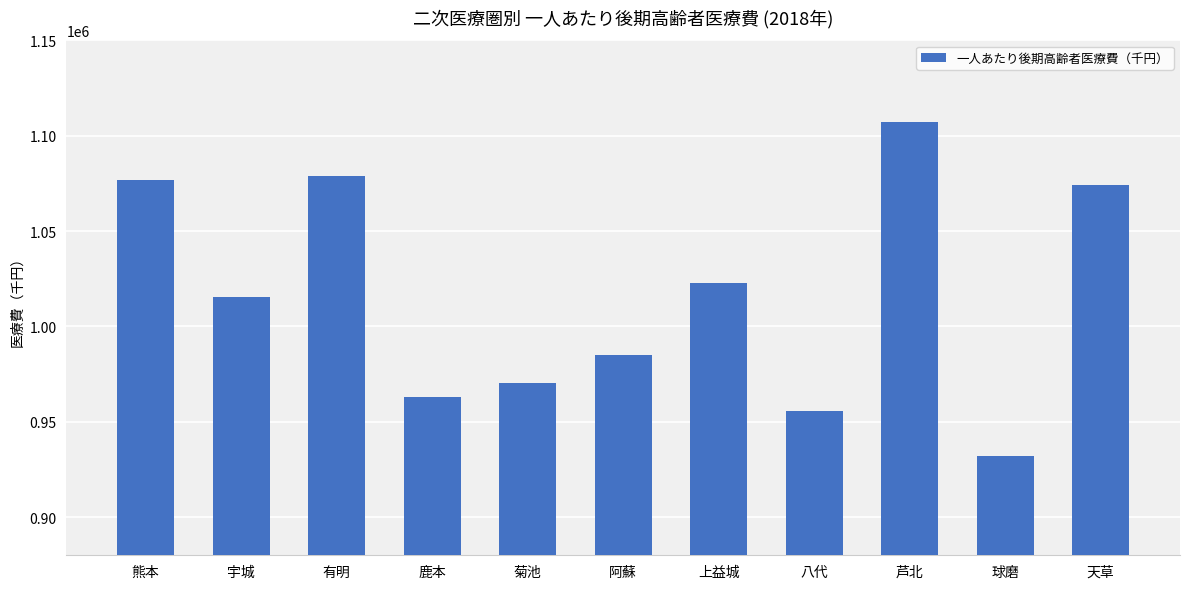

Which label corresponds to the smallest value in the chart?

球磨